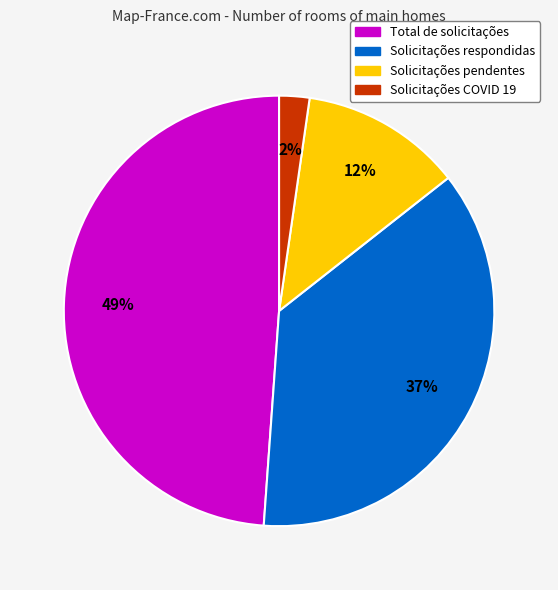

Rank the categories by value from highest to lowest.

Total de solicitações, Solicitações respondidas, Solicitações pendentes, Solicitações COVID 19